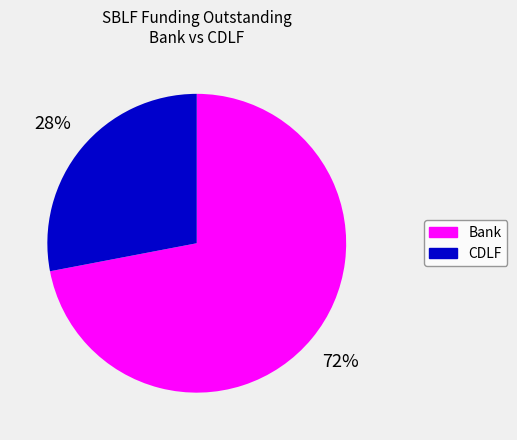

How many segments does this pie chart have?

2